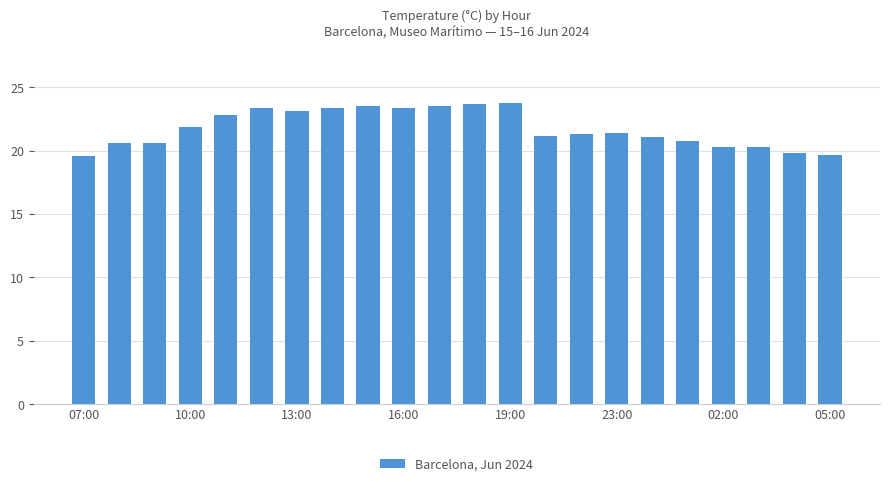

What is the greatest value displayed?

23.8